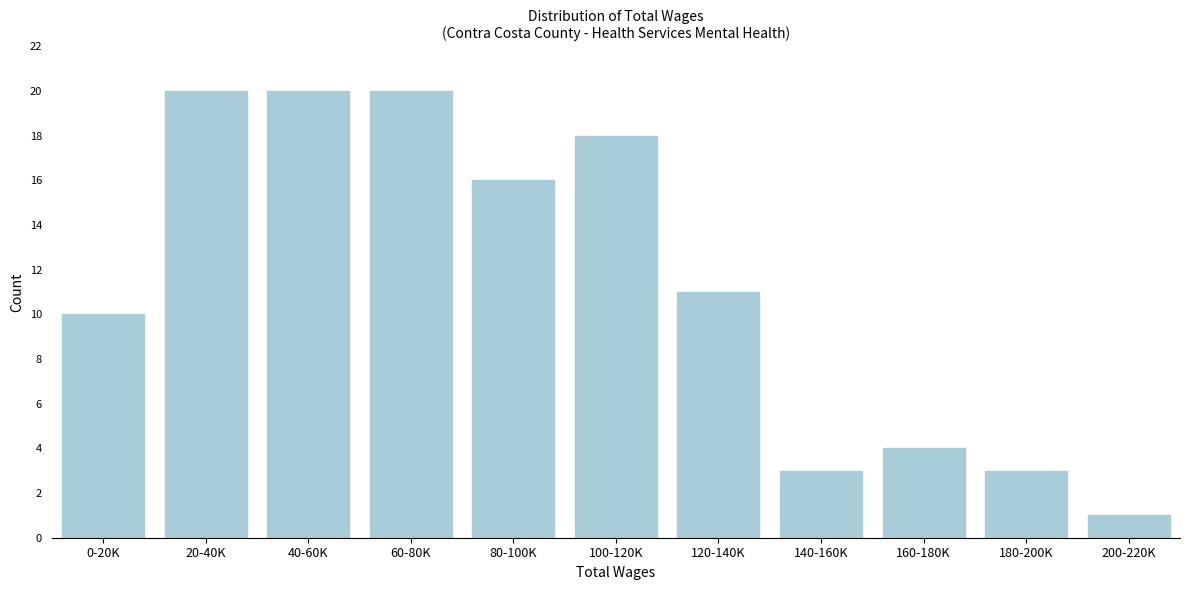

Reading left to right, transcribe all the data shown in this chart.

10	20	20	20	16	18	11	3	4	3	1